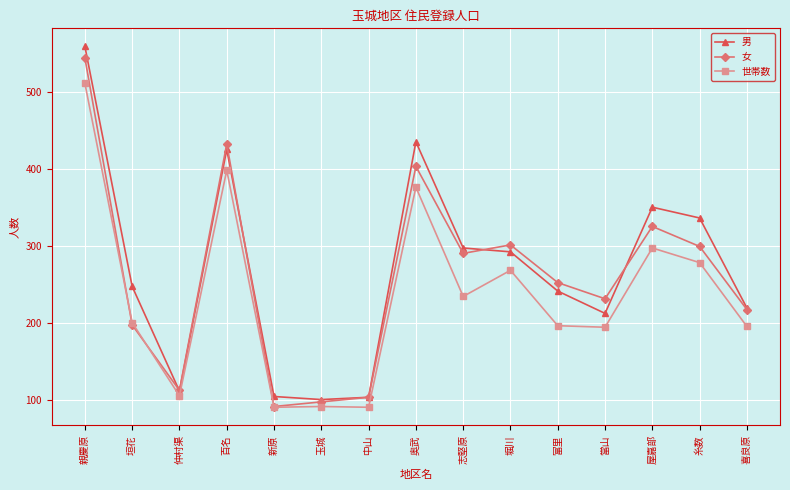

What are all the series names shown in the legend?

男, 女, 世帯数